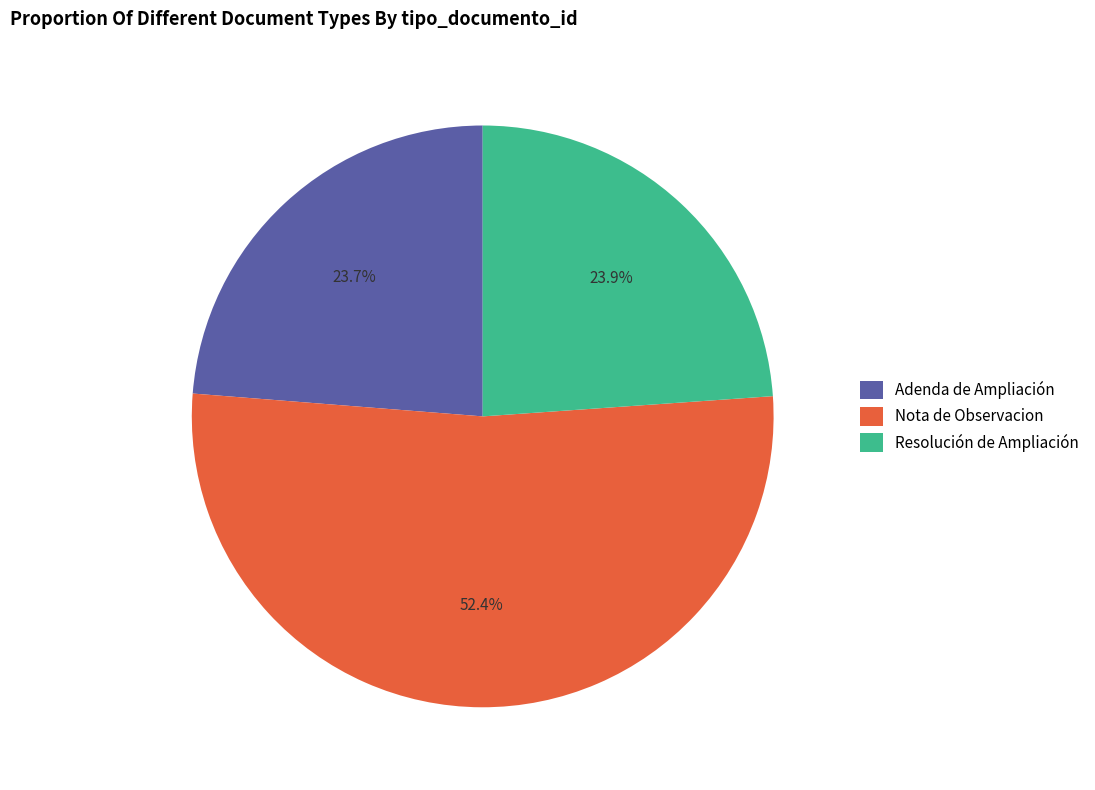

What percentage do Adenda de Ampliación and Nota de Observacion together represent?

76.1%